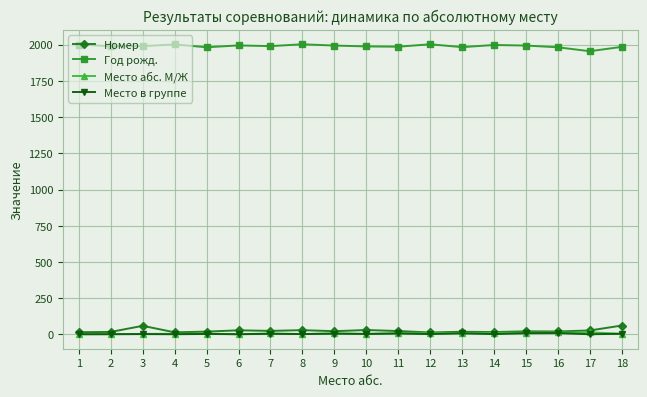

Is the value of Номер at 15 greater than the value of Год рожд. at 4?

No